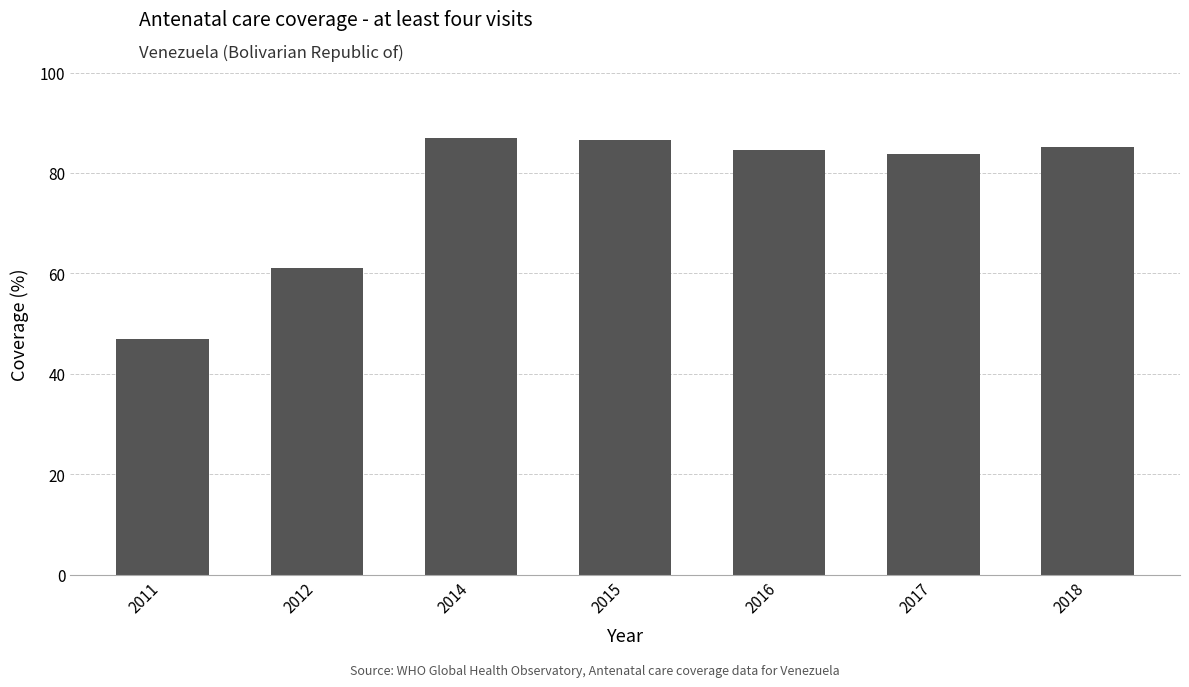

Where does the data first go above 84?

2014